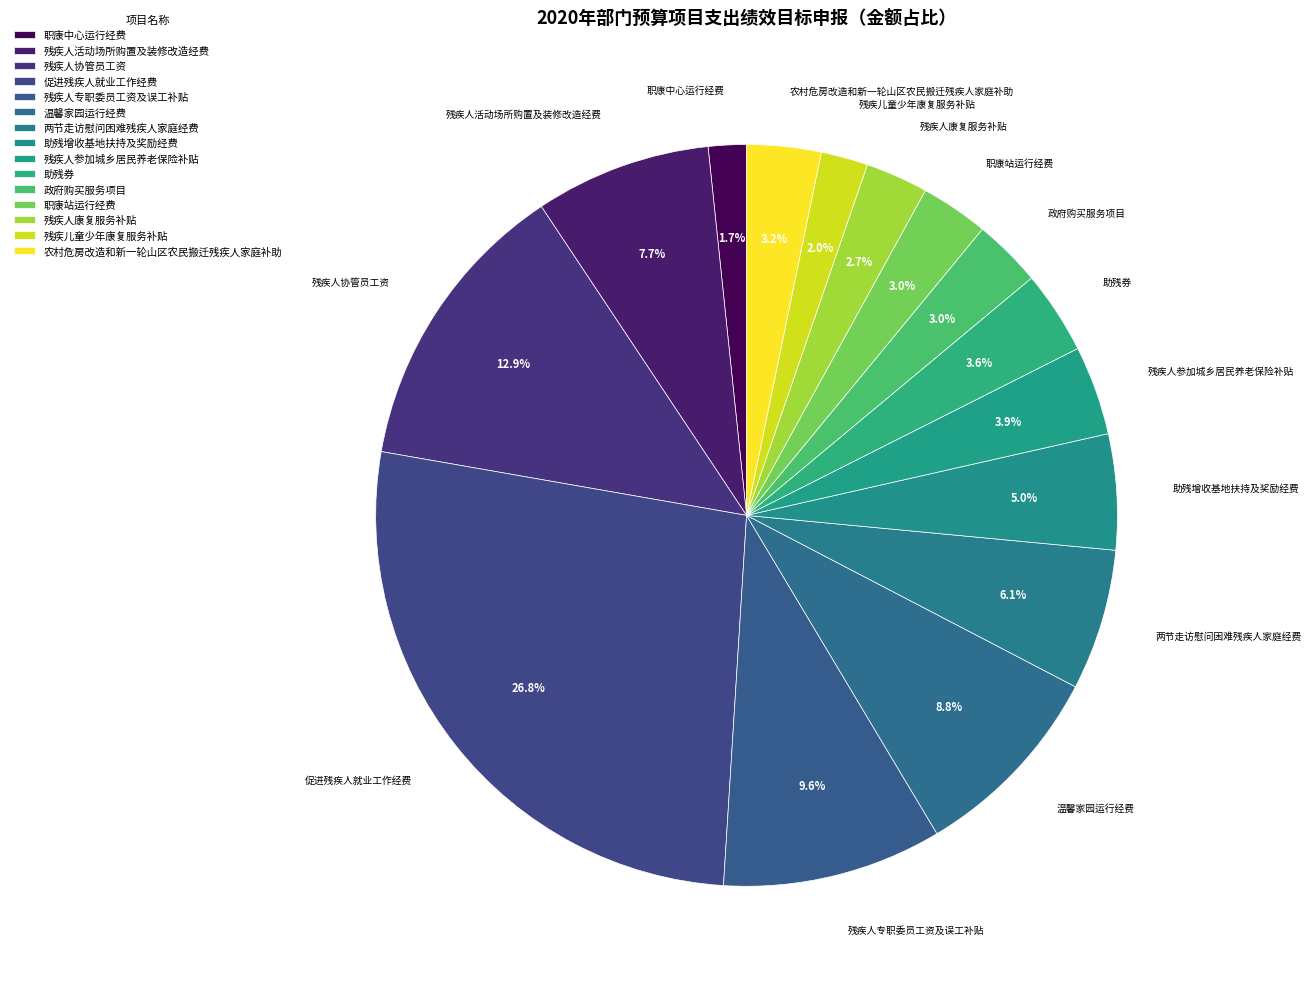

Do 残疾人参加城乡居民养老保险补贴 and 助残增收基地扶持及奖励经费 together represent more than half of the pie?

No